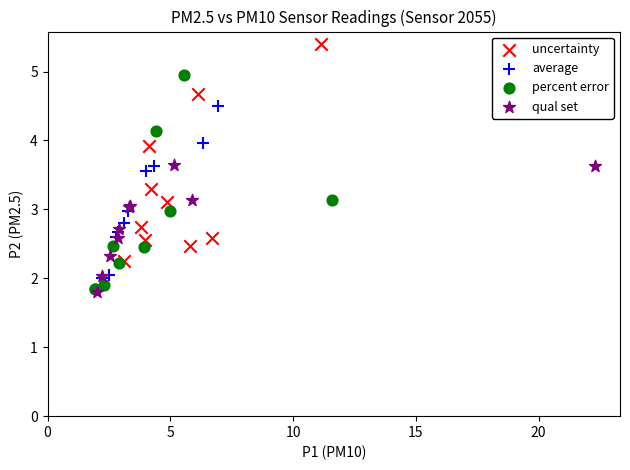

Which series contains the highest Y value?

uncertainty